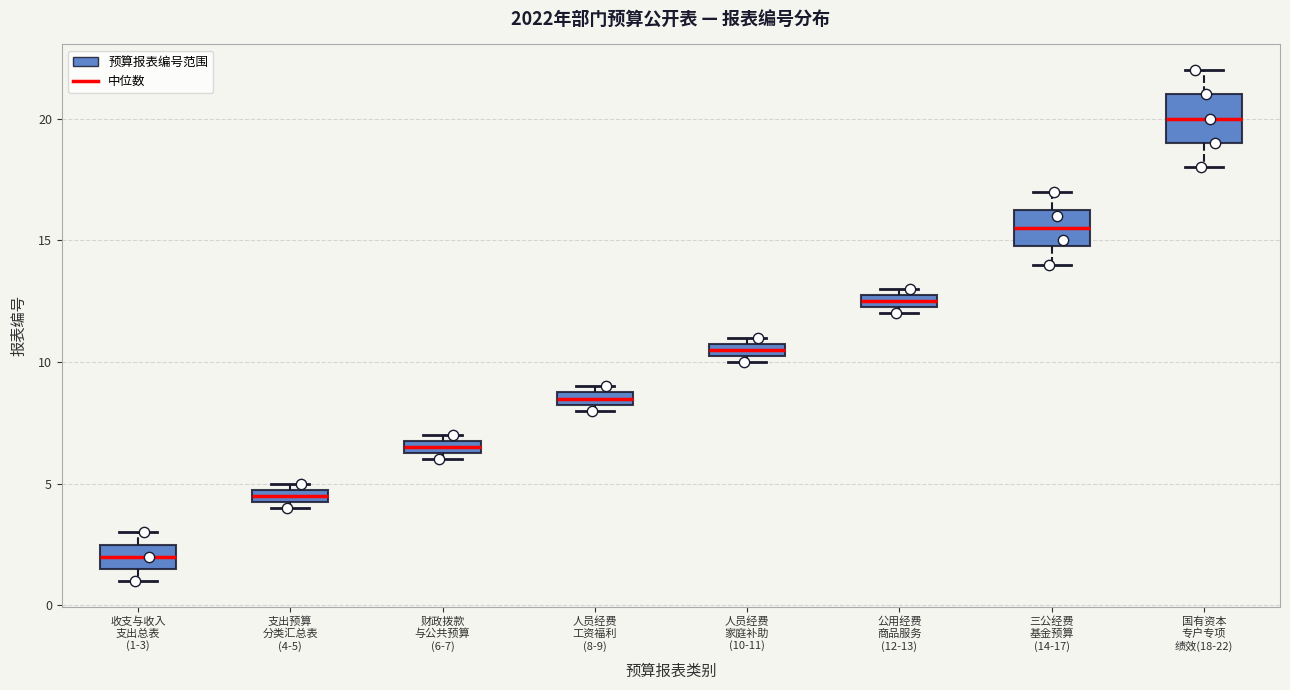

Comparing the boxes themselves (not the whiskers), which one is the tallest?

国有资本 专户专项 绩效(18-22)